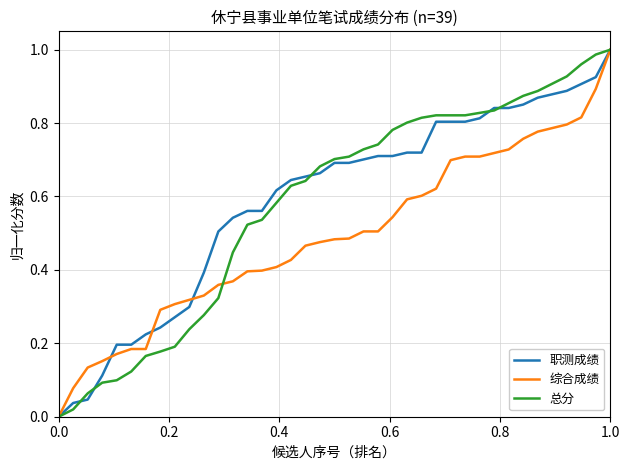

What is the average value of the 总分 series?

0.6